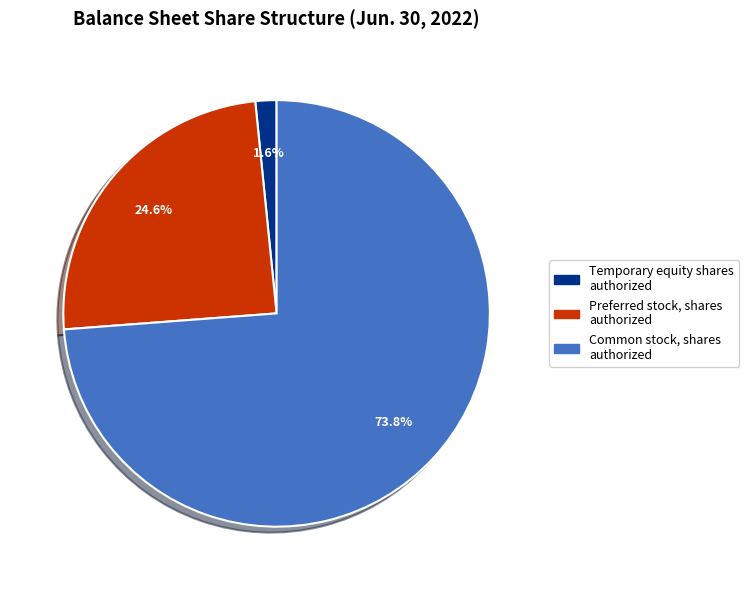

To the nearest percent, what is the combined percentage of Common stock, shares authorized and Preferred stock, shares authorized?

98%